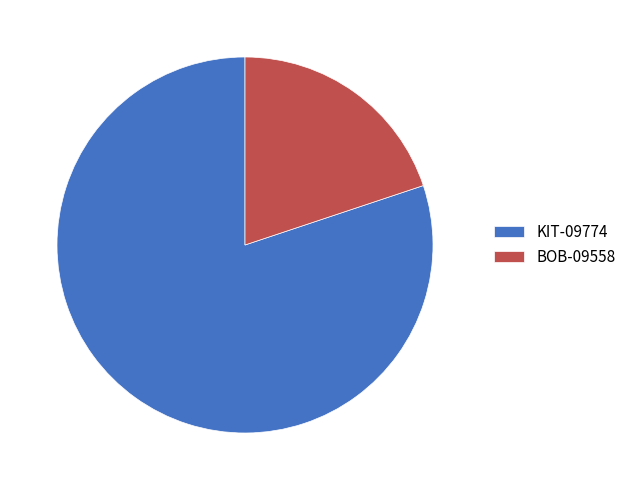

What is the largest slice in the pie chart?

KIT-09774